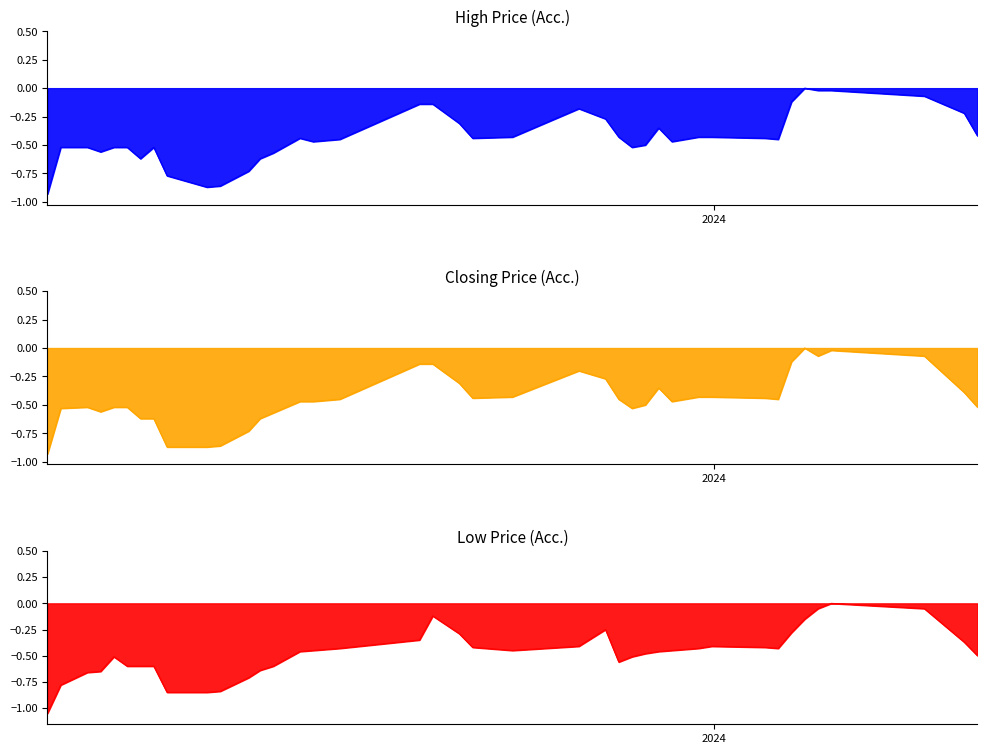

Which series changed the most between 18 and 34?

Low